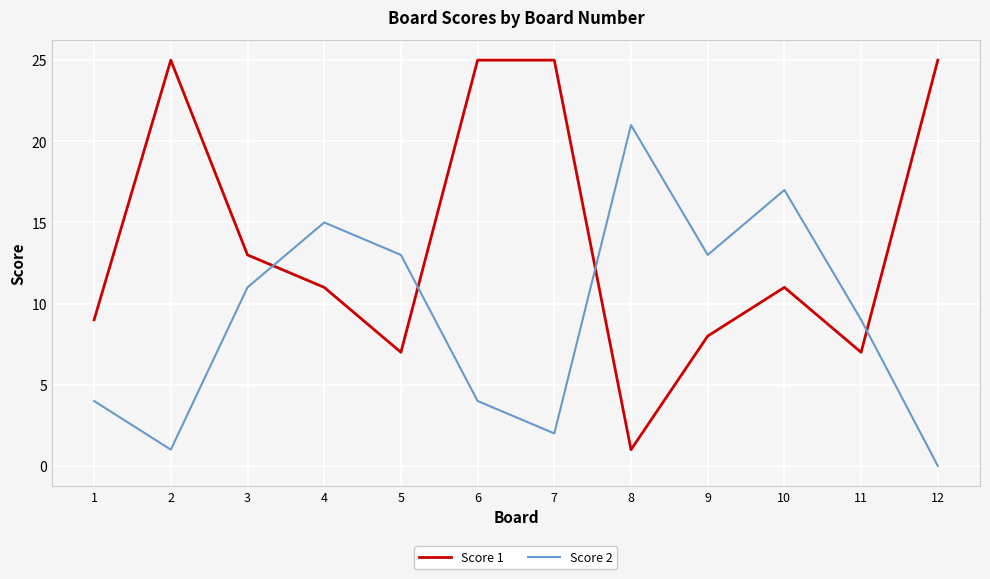

Reading left to right, list all the values displayed in this chart.

Score 1: 1=9	2=25	3=13	4=11	5=7	6=25	7=25	8=1	9=8	10=11	11=7	12=25
Score 2: 1=4	2=1	3=11	4=15	5=13	6=4	7=2	8=21	9=13	10=17	11=9	12=0